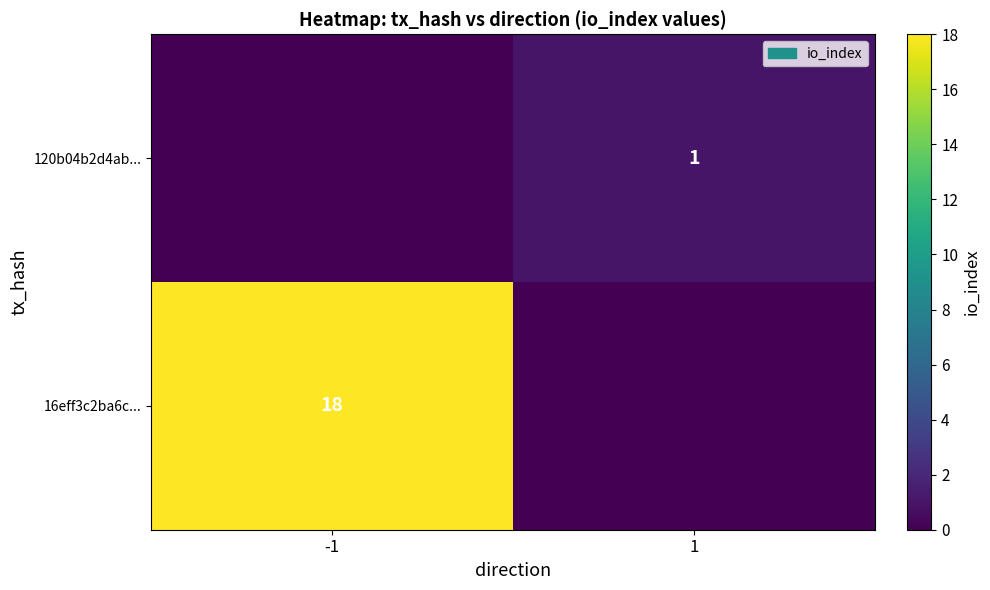

Is the value of 16eff3c2ba6c... at -1 greater than the value of 120b04b2d4ab... at 1?

Yes